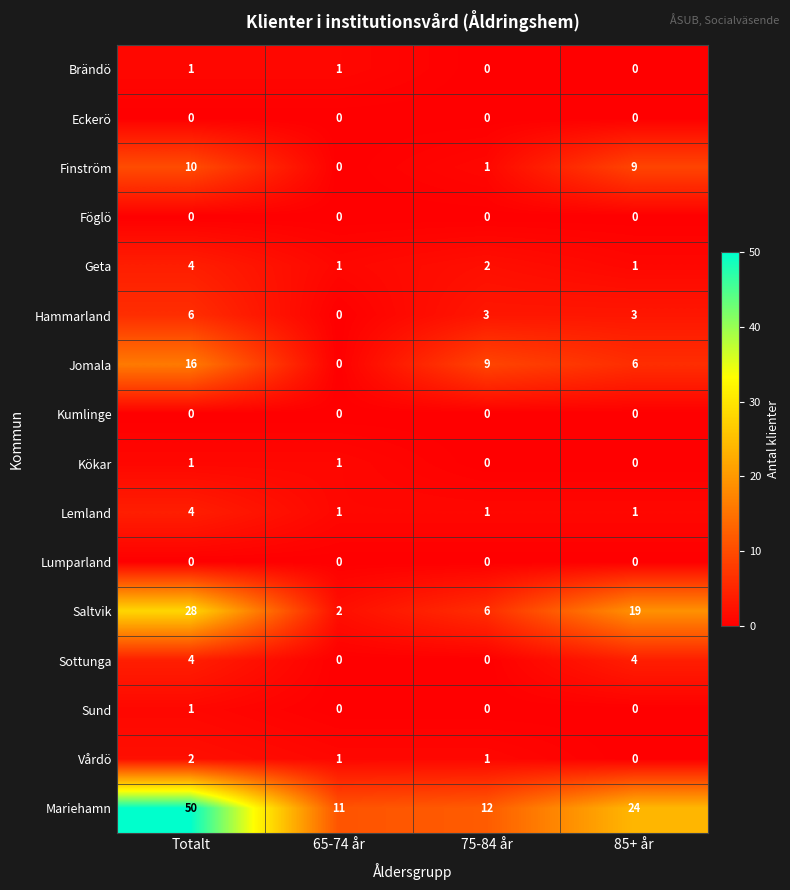

Is it true that Geta equals 3 at 75-84 år?

False